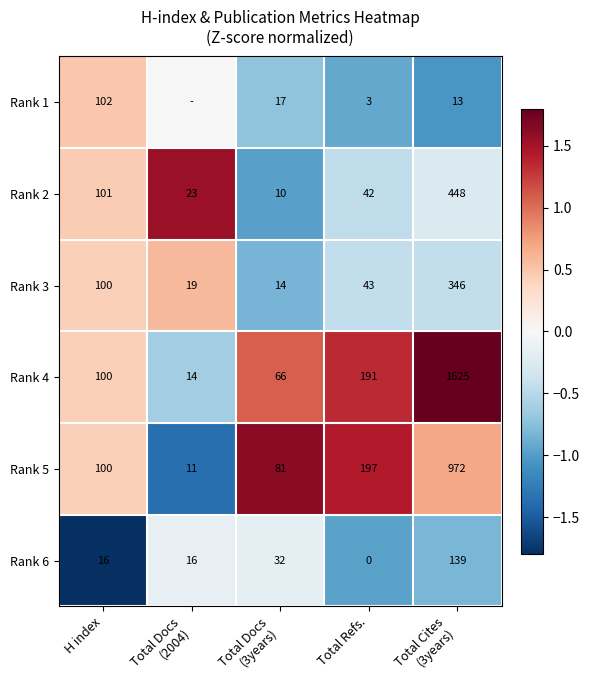

At how many categories does at least one series exceed 0?

5